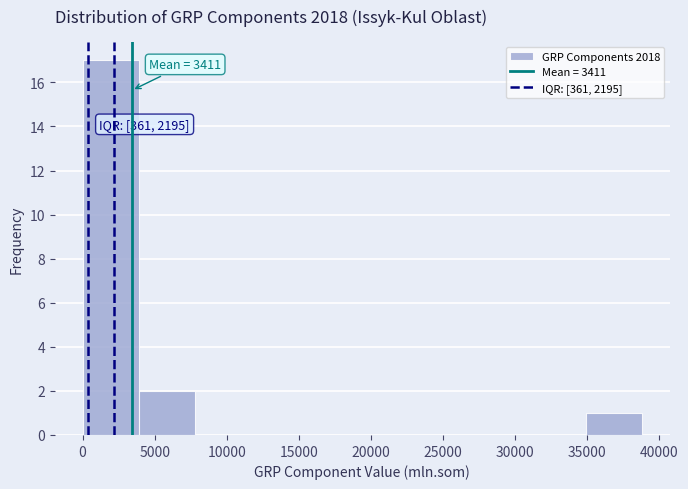

Which range on the x-axis has the tallest bar?

0 to 4000